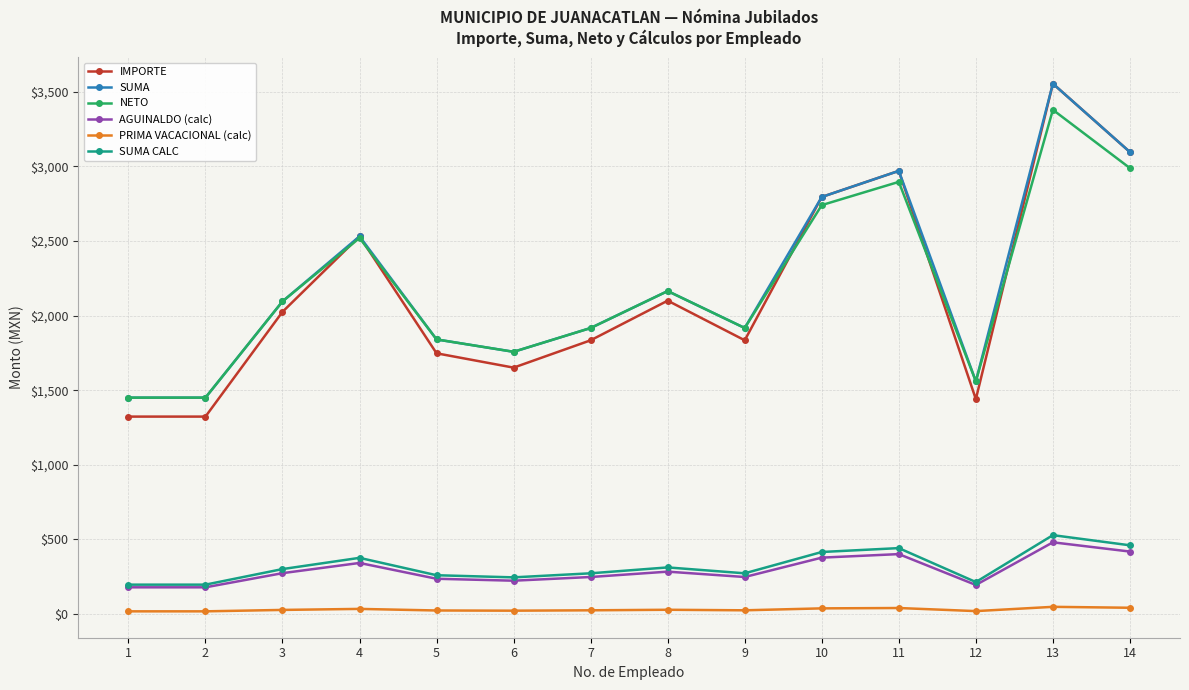

What is the value of the PRIMA VACACIONAL (calc) point at the 12th from the left?

19.5